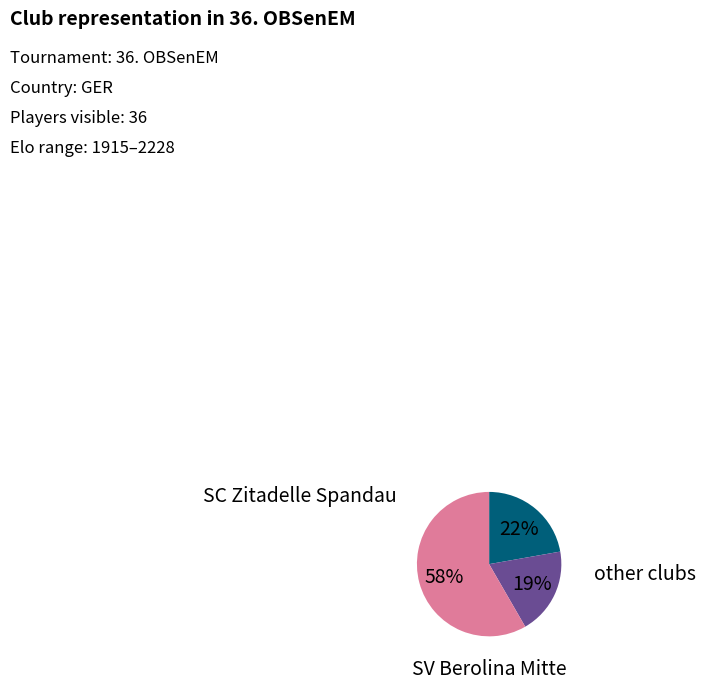

Is there any slice that represents more than half of the pie?

Yes